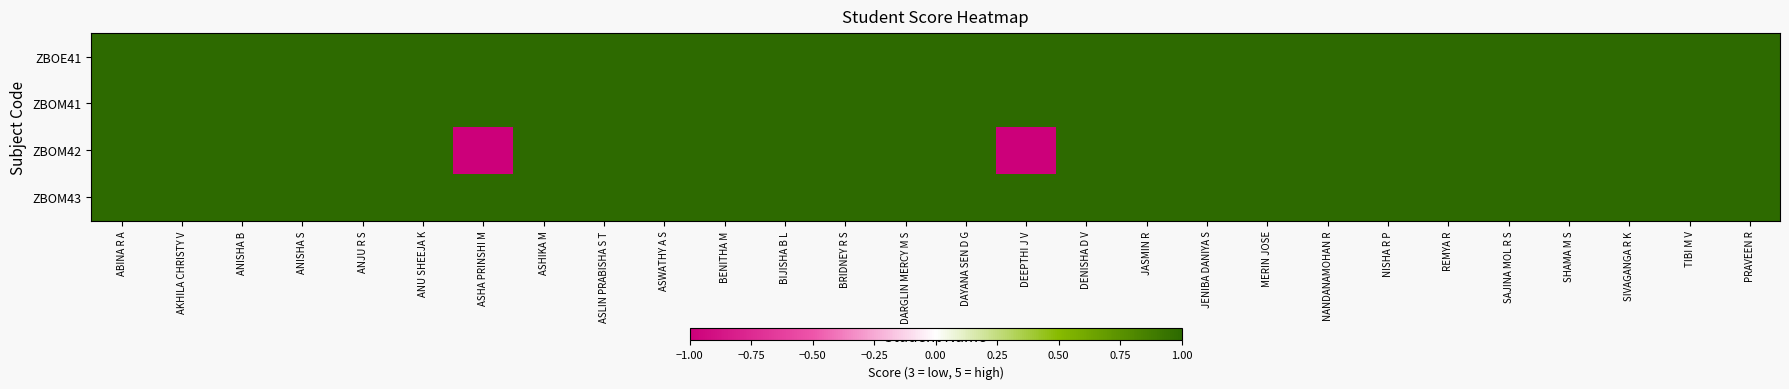

Which has a higher value, SHAMA M S or AKHILA CHRISTY V?

SHAMA M S